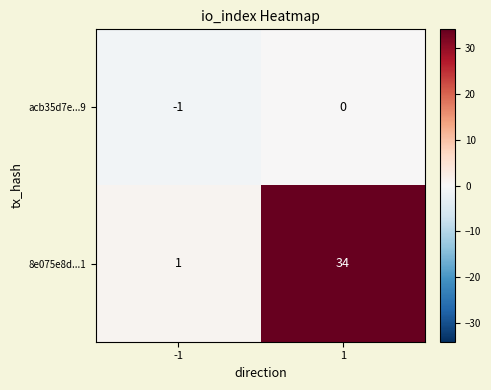

Which series has the largest total across all categories?

8e075e8d...1